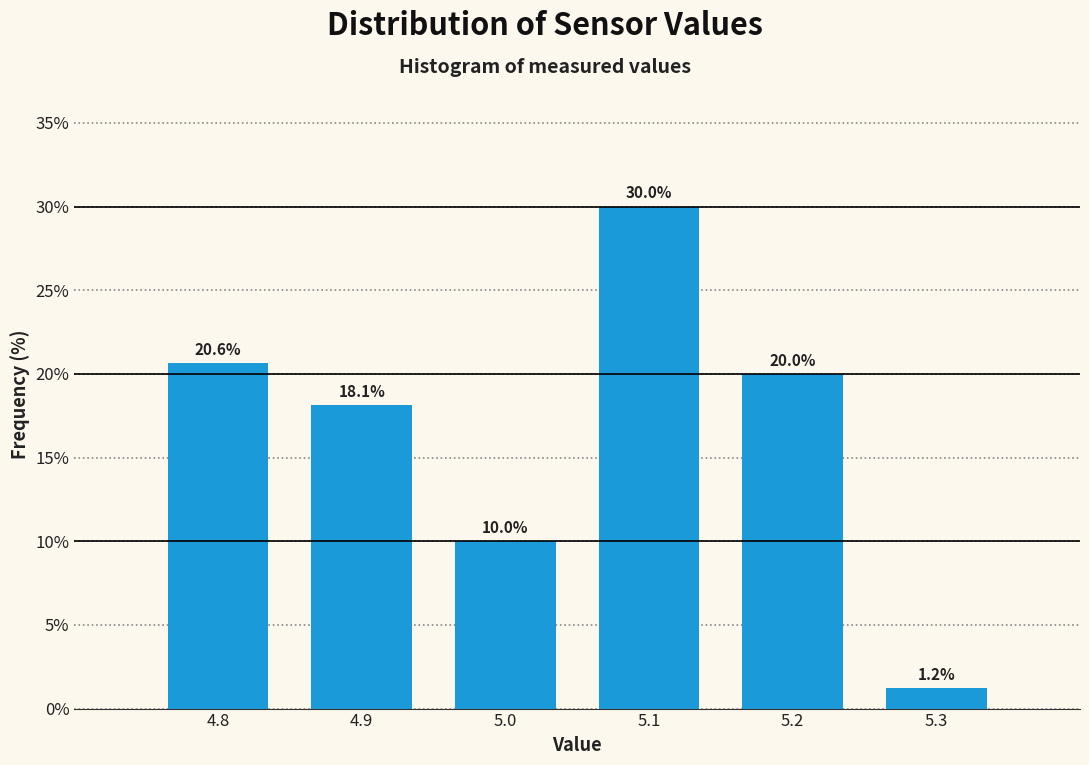

Between 5.3 and 5.0, which is larger?

5.0